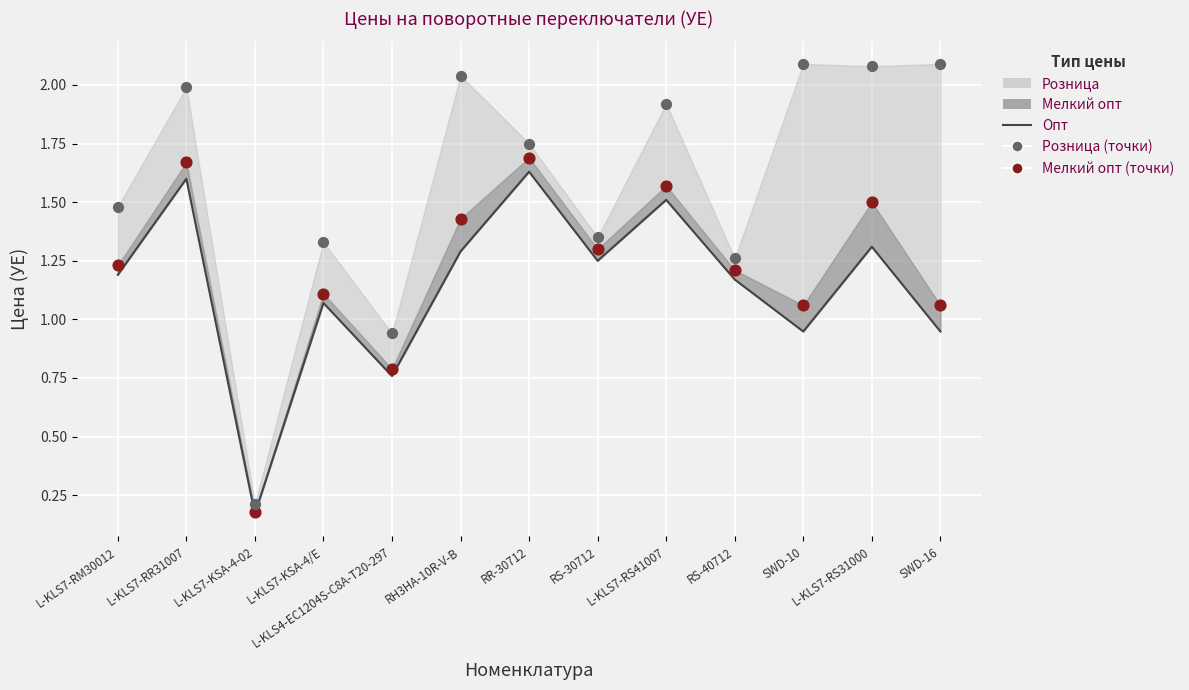

Which series has the largest Y range (max minus min)?

Розница (точки)